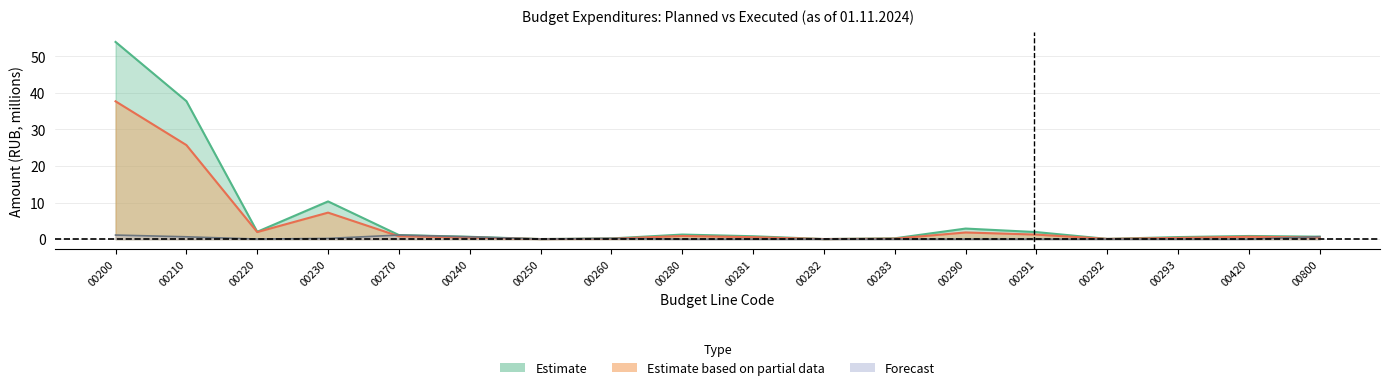

What is the maximum value shown in the chart?

53.9